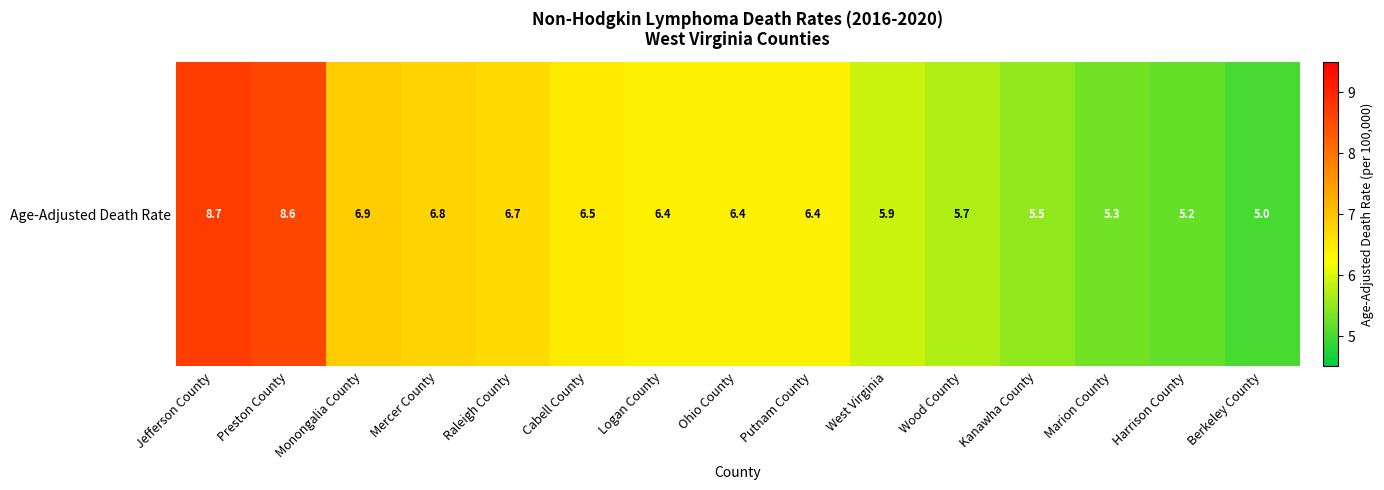

List the labels in order of value, largest first.

Jefferson County, Preston County, Monongalia County, Mercer County, Raleigh County, Cabell County, Logan County, Ohio County, Putnam County, West Virginia, Wood County, Kanawha County, Marion County, Harrison County, Berkeley County